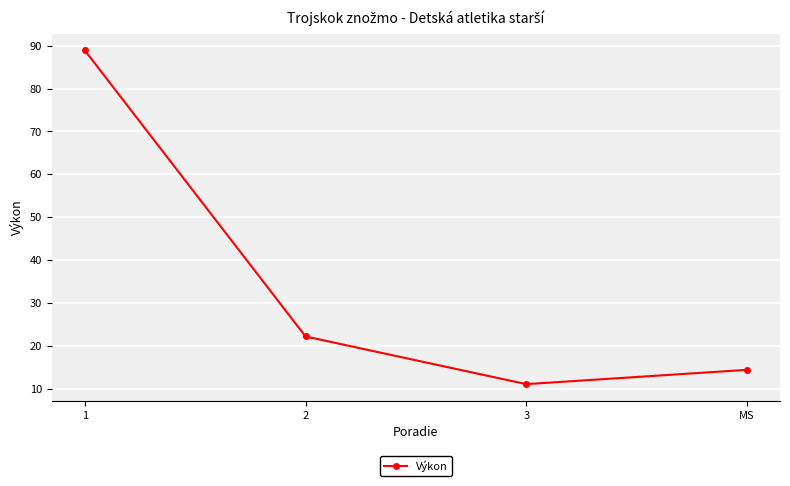

True or false: there are more than 2 points higher than both neighbors.

False